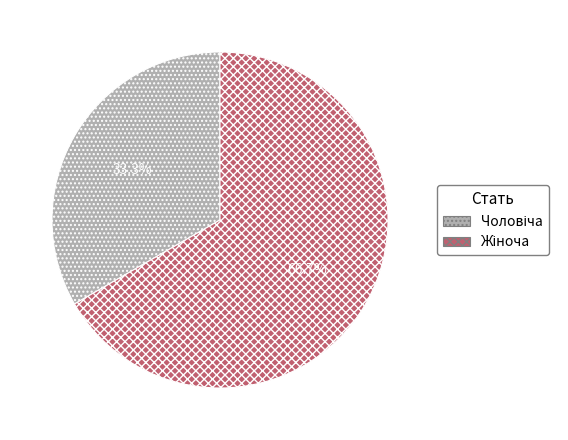

Is there a majority slice in this chart?

Yes